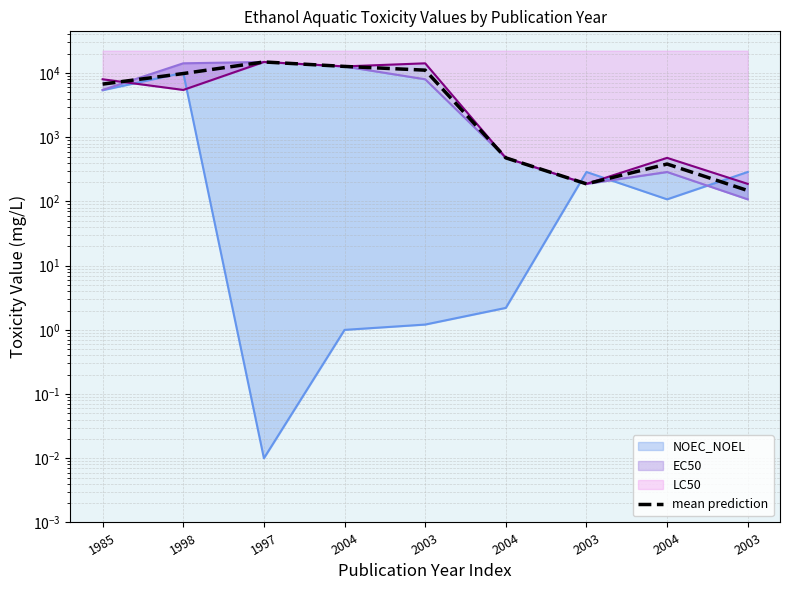

At which label does the data first exceed 6736?

1985